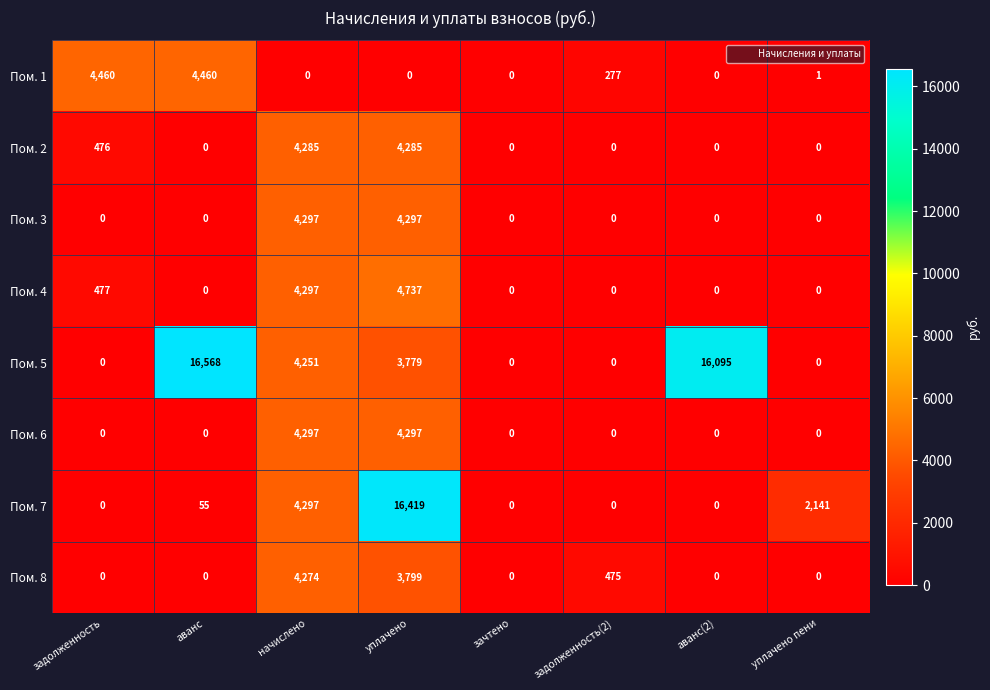

The Пом. 4 series shows 2963 at уплачено пени. True or false?

False